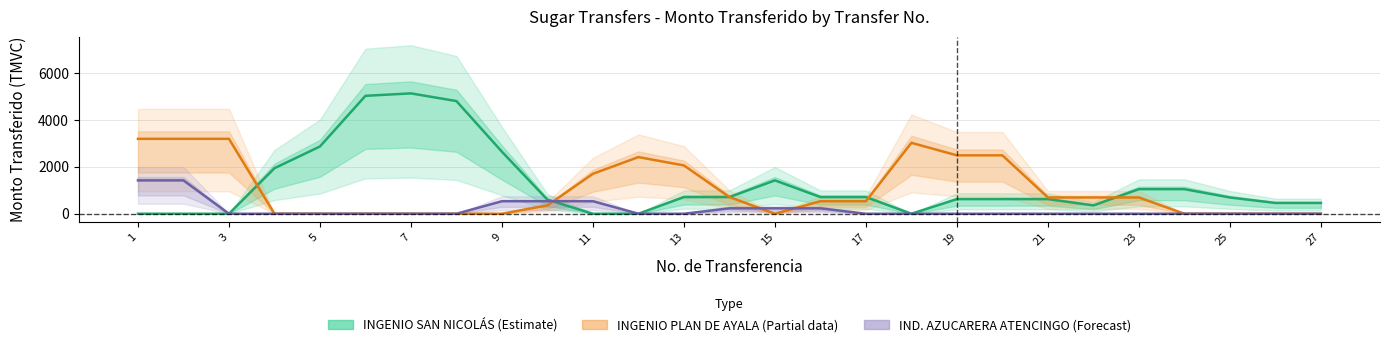

After their last crossing, which series has the higher values: INGENIO SAN NICOLÁS (Estimate) or INGENIO PLAN DE AYALA (Partial)?

INGENIO SAN NICOLÁS (Estimate)